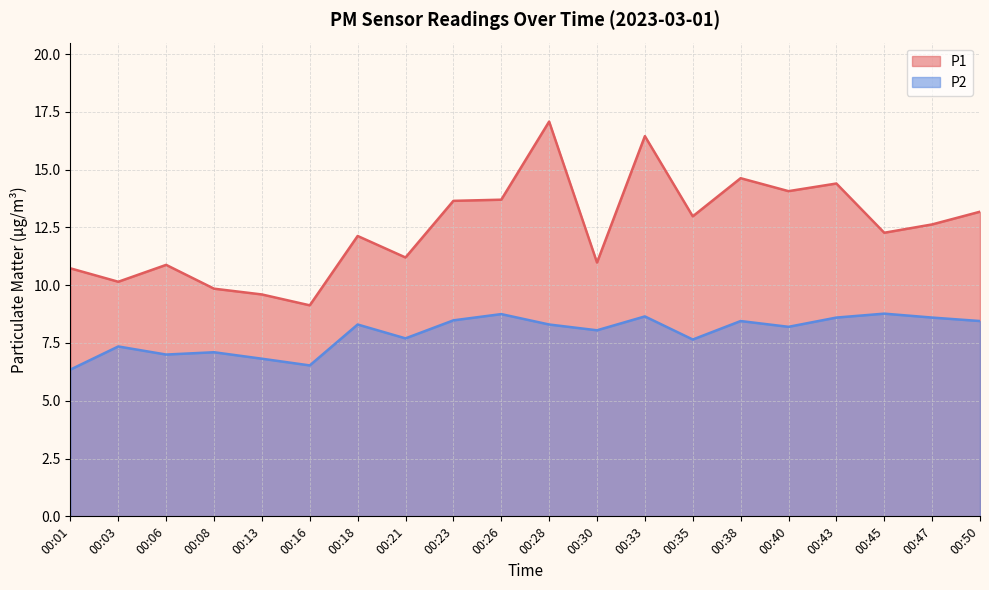

What is the minimum value for P1?

9.1